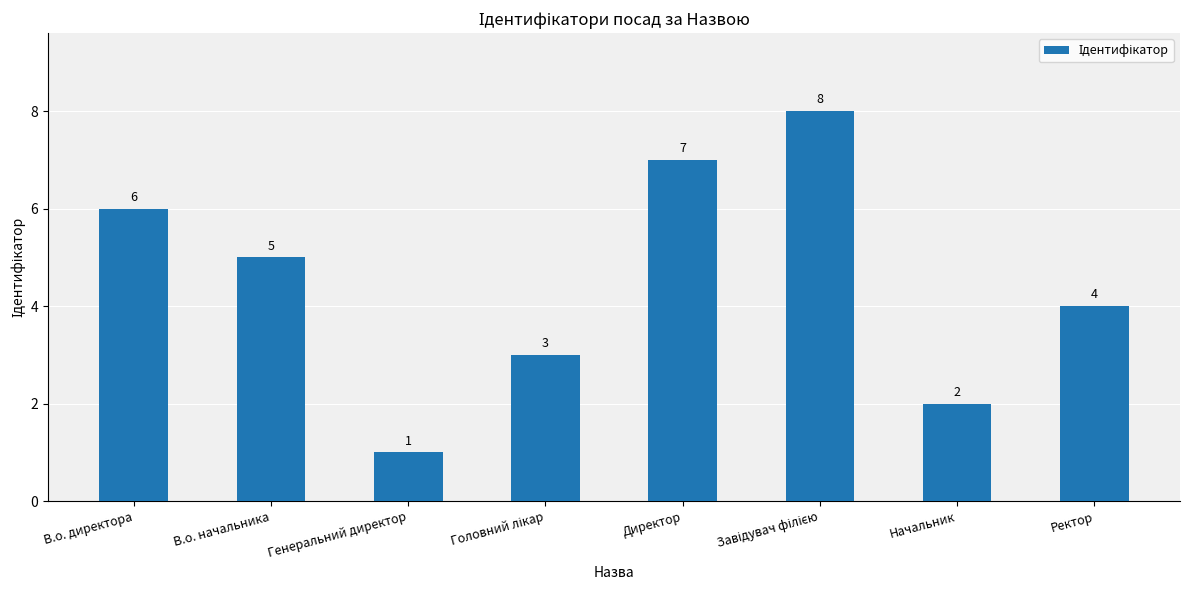

Between Ректор and Директор, which is larger?

Директор